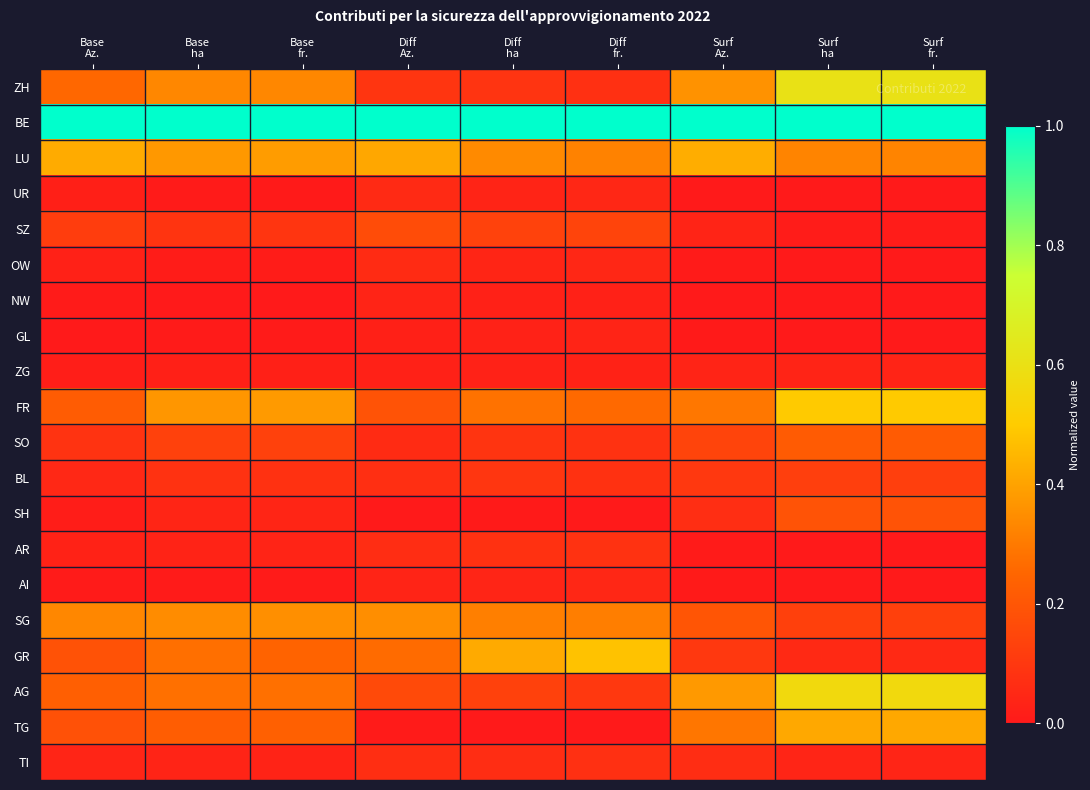

Reading right to left, transcribe all the data shown in this chart.

ZH: Surf
fr.=0.6	Surf
ha=0.6	Surf
Az.=0.4	Diff
fr.=0.1	Diff
ha=0.1	Diff
Az.=0.1	Base
fr.=0.3	Base
ha=0.3	Base
Az.=0.3
BE: Surf
fr.=1.0	Surf
ha=1.0	Surf
Az.=1.0	Diff
fr.=1.0	Diff
ha=1.0	Diff
Az.=1.0	Base
fr.=1.0	Base
ha=1.0	Base
Az.=1.0
LU: Surf
fr.=0.3	Surf
ha=0.3	Surf
Az.=0.4	Diff
fr.=0.3	Diff
ha=0.3	Diff
Az.=0.4	Base
fr.=0.4	Base
ha=0.4	Base
Az.=0.4
UR: Surf
fr.=0.0	Surf
ha=0.0	Surf
Az.=0.0	Diff
fr.=0.0	Diff
ha=0.0	Diff
Az.=0.1	Base
fr.=0.0	Base
ha=0.0	Base
Az.=0.0
SZ: Surf
fr.=0.0	Surf
ha=0.0	Surf
Az.=0.0	Diff
fr.=0.1	Diff
ha=0.1	Diff
Az.=0.2	Base
fr.=0.1	Base
ha=0.1	Base
Az.=0.1
OW: Surf
fr.=0.0	Surf
ha=0.0	Surf
Az.=0.0	Diff
fr.=0.0	Diff
ha=0.0	Diff
Az.=0.1	Base
fr.=0.0	Base
ha=0.0	Base
Az.=0.0
NW: Surf
fr.=0.0	Surf
ha=0.0	Surf
Az.=0.0	Diff
fr.=0.0	Diff
ha=0.0	Diff
Az.=0.0	Base
fr.=0.0	Base
ha=0.0	Base
Az.=0.0
GL: Surf
fr.=0.0	Surf
ha=0.0	Surf
Az.=0.0	Diff
fr.=0.0	Diff
ha=0.0	Diff
Az.=0.0	Base
fr.=0.0	Base
ha=0.0	Base
Az.=0.0
ZG: Surf
fr.=0.0	Surf
ha=0.0	Surf
Az.=0.0	Diff
fr.=0.0	Diff
ha=0.0	Diff
Az.=0.0	Base
fr.=0.0	Base
ha=0.0	Base
Az.=0.0
FR: Surf
fr.=0.5	Surf
ha=0.5	Surf
Az.=0.3	Diff
fr.=0.3	Diff
ha=0.3	Diff
Az.=0.2	Base
fr.=0.4	Base
ha=0.4	Base
Az.=0.2
SO: Surf
fr.=0.2	Surf
ha=0.2	Surf
Az.=0.1	Diff
fr.=0.1	Diff
ha=0.1	Diff
Az.=0.1	Base
fr.=0.1	Base
ha=0.1	Base
Az.=0.1
BL: Surf
fr.=0.1	Surf
ha=0.1	Surf
Az.=0.1	Diff
fr.=0.1	Diff
ha=0.1	Diff
Az.=0.1	Base
fr.=0.1	Base
ha=0.1	Base
Az.=0.0
SH: Surf
fr.=0.2	Surf
ha=0.2	Surf
Az.=0.1	Diff
fr.=0.0	Diff
ha=0.0	Diff
Az.=0.0	Base
fr.=0.0	Base
ha=0.0	Base
Az.=0.0
AR: Surf
fr.=0.0	Surf
ha=0.0	Surf
Az.=0.0	Diff
fr.=0.1	Diff
ha=0.1	Diff
Az.=0.1	Base
fr.=0.0	Base
ha=0.0	Base
Az.=0.0
AI: Surf
fr.=0.0	Surf
ha=0.0	Surf
Az.=0.0	Diff
fr.=0.0	Diff
ha=0.0	Diff
Az.=0.0	Base
fr.=0.0	Base
ha=0.0	Base
Az.=0.0
SG: Surf
fr.=0.1	Surf
ha=0.1	Surf
Az.=0.2	Diff
fr.=0.3	Diff
ha=0.3	Diff
Az.=0.3	Base
fr.=0.4	Base
ha=0.3	Base
Az.=0.3
GR: Surf
fr.=0.1	Surf
ha=0.1	Surf
Az.=0.1	Diff
fr.=0.5	Diff
ha=0.4	Diff
Az.=0.3	Base
fr.=0.2	Base
ha=0.3	Base
Az.=0.2
AG: Surf
fr.=0.6	Surf
ha=0.6	Surf
Az.=0.4	Diff
fr.=0.1	Diff
ha=0.1	Diff
Az.=0.2	Base
fr.=0.3	Base
ha=0.3	Base
Az.=0.2
TG: Surf
fr.=0.4	Surf
ha=0.4	Surf
Az.=0.3	Diff
fr.=0.0	Diff
ha=0.0	Diff
Az.=0.0	Base
fr.=0.2	Base
ha=0.2	Base
Az.=0.2
TI: Surf
fr.=0.0	Surf
ha=0.0	Surf
Az.=0.1	Diff
fr.=0.1	Diff
ha=0.1	Diff
Az.=0.1	Base
fr.=0.0	Base
ha=0.0	Base
Az.=0.0